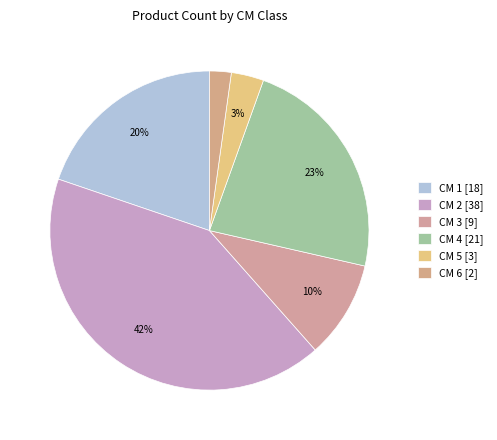

Is there any slice that represents more than half of the pie?

No